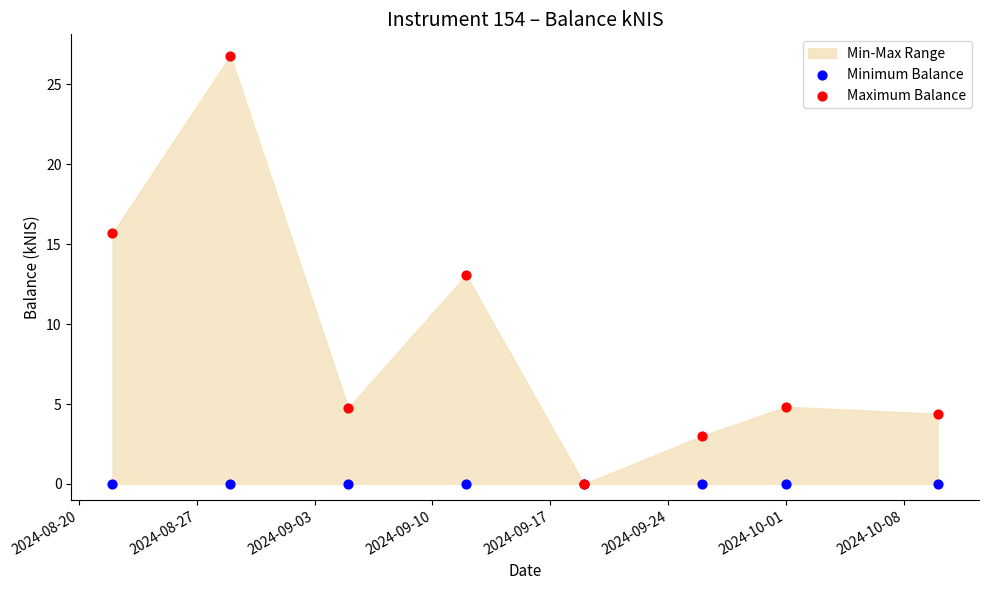

What are all the series names shown in the legend?

Minimum Balance, Maximum Balance